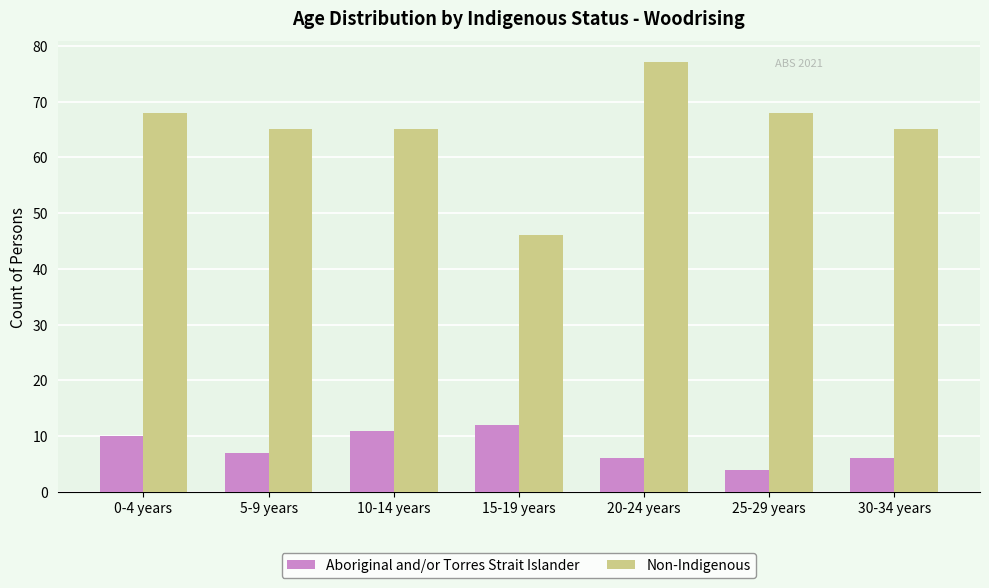

True or false: Aboriginal and/or Torres Strait Islander has a value of 2 at 0-4 years.

False